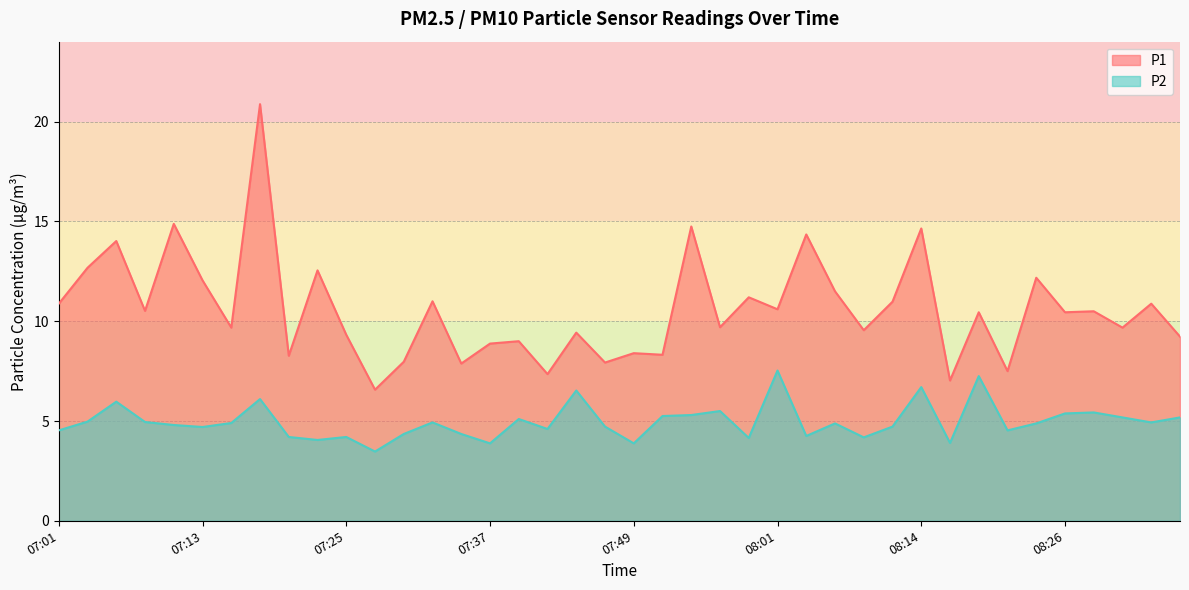

The P1 series shows 2.7 at 07:49. True or false?

False